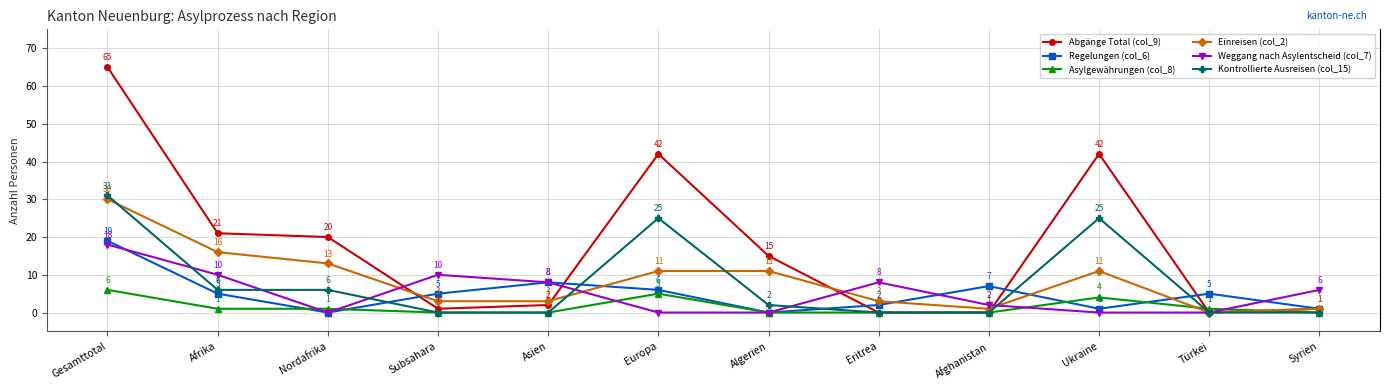

What position from the left is Afghanistan?

9